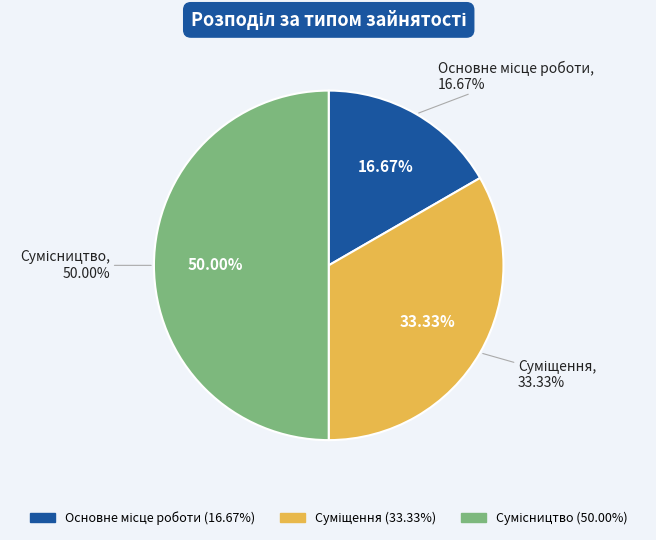

Does Суміщення represent more than half of the total?

No